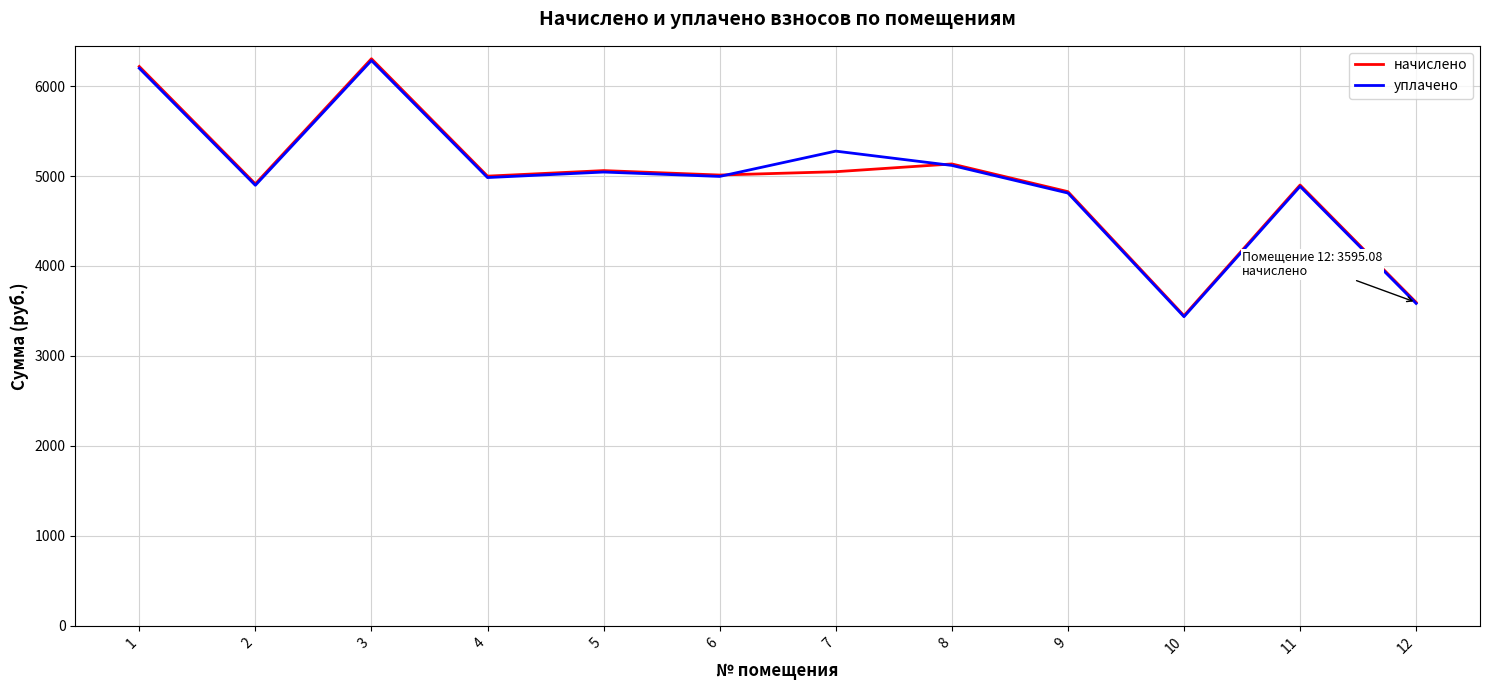

Where do уплачено and начислено first cross each other?

6 and 7